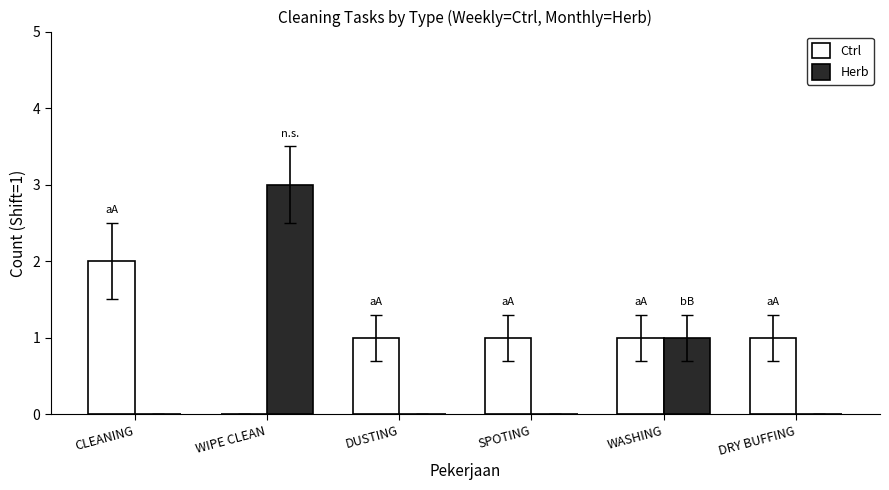

True or false: Ctrl has a value of 1 at DRY BUFFING.

True